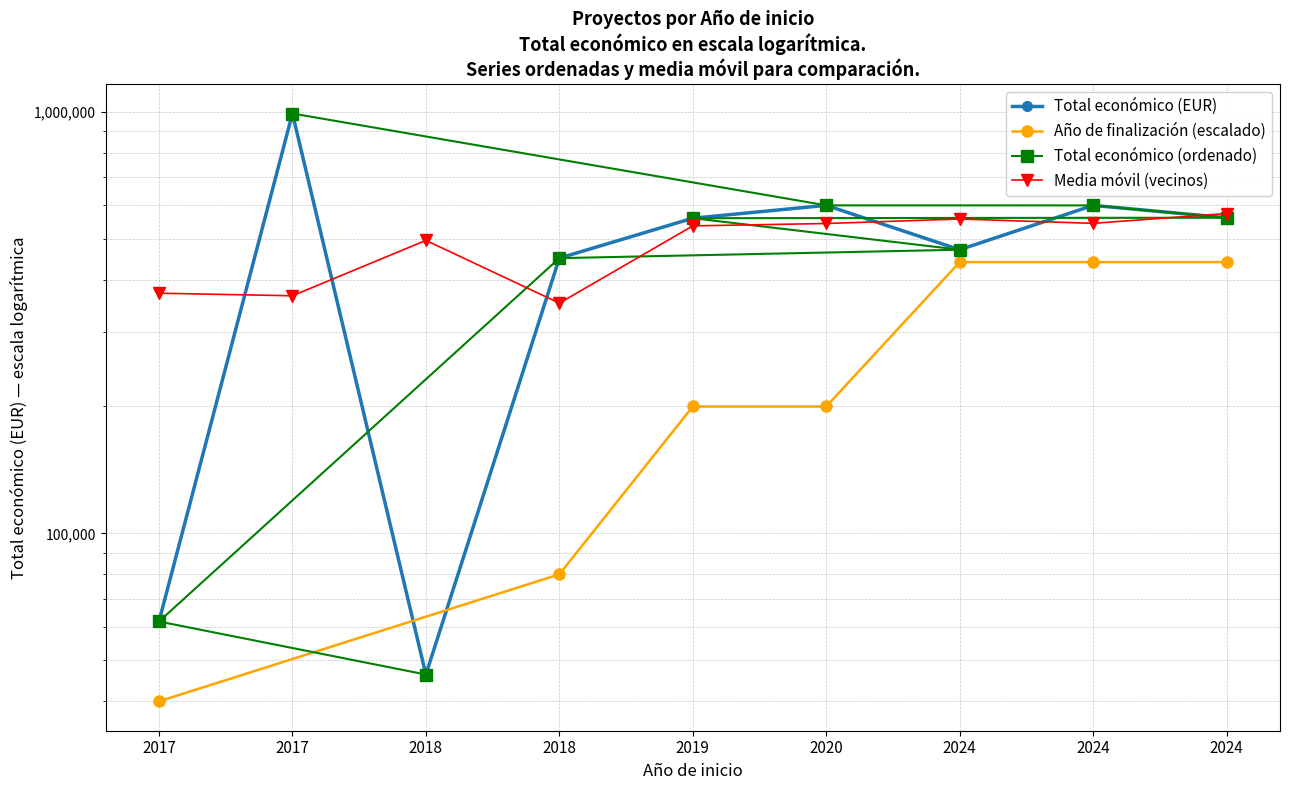

The chart shows a value of 108845 at 2017. True or false?

False